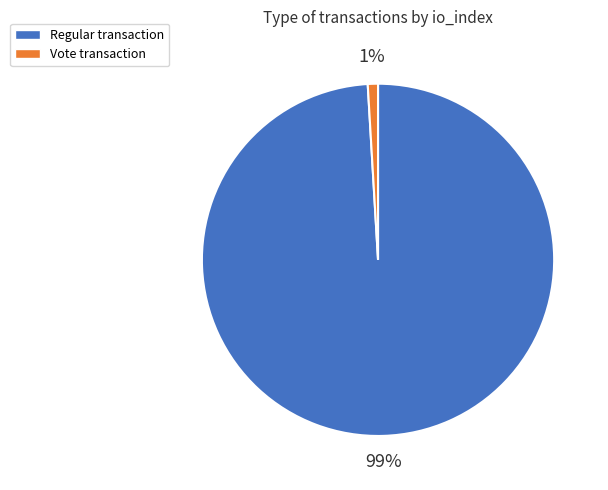

To the nearest percent, what is the difference between the largest and smallest slice percentages?

98%